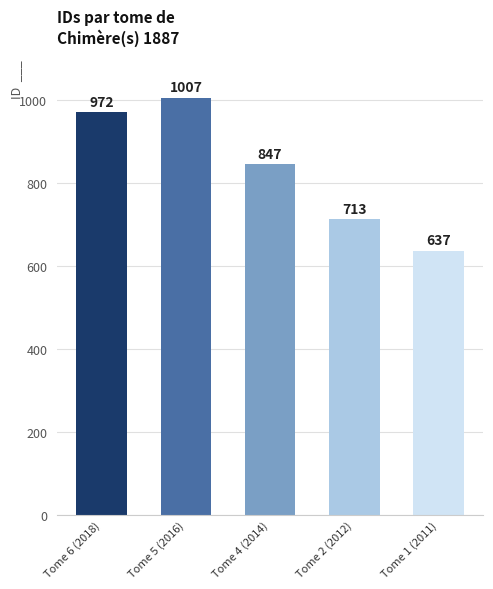

Approximately how many times larger is the value at Tome 2 (2012) compared to Tome 6 (2018)?

0.7